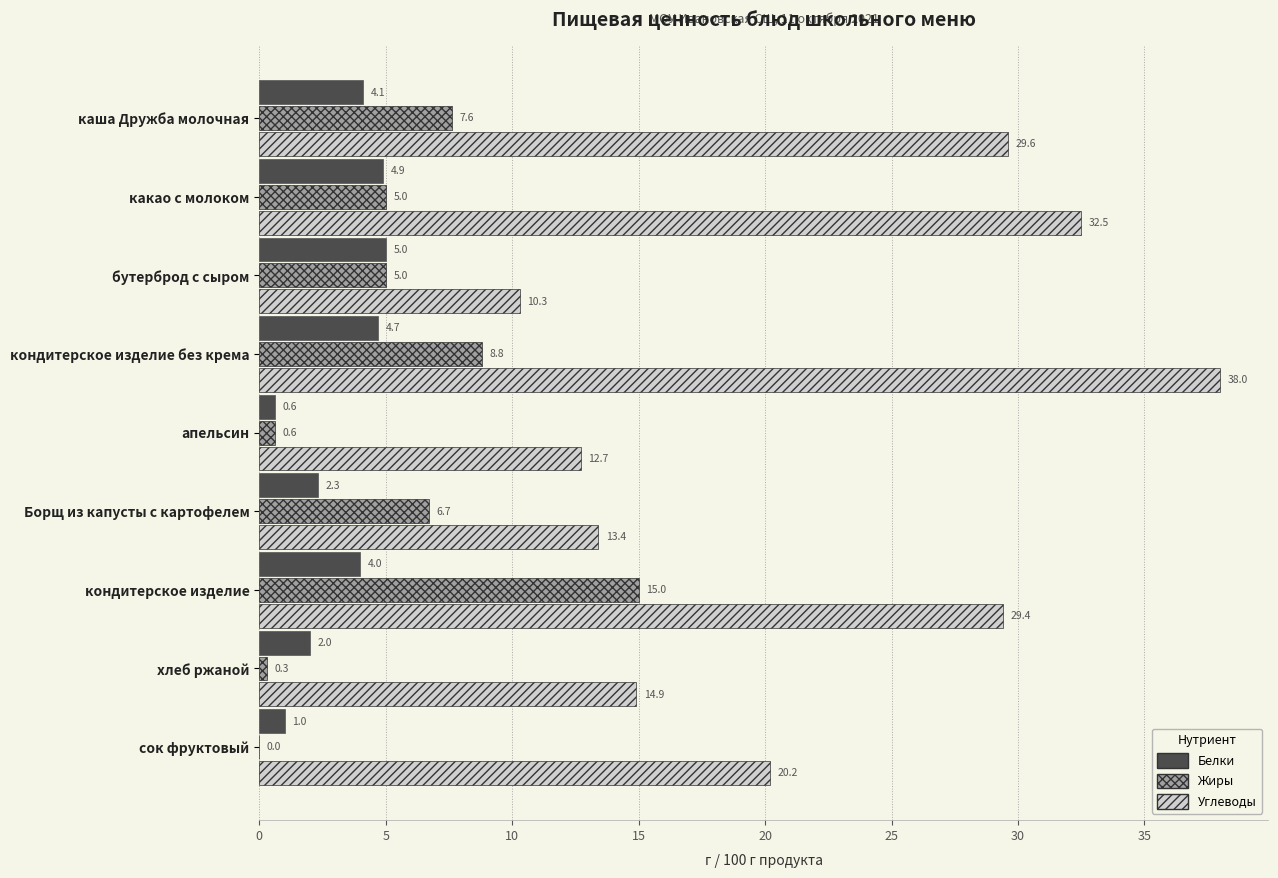

True or false: Белки has a value of 1.0 at сок фруктовый.

True